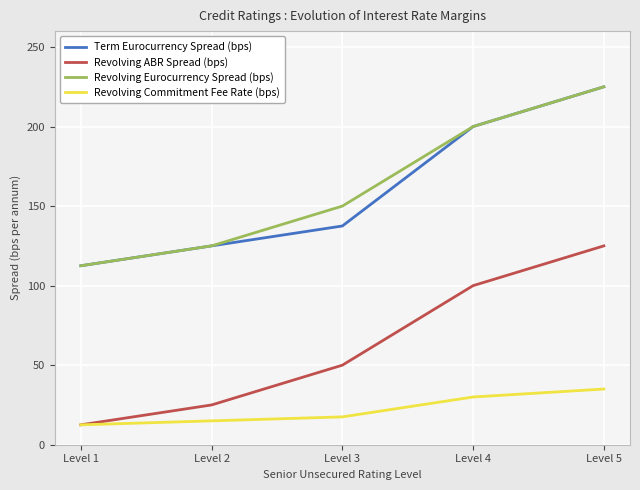

What is the minimum value shown in the chart?

12.5